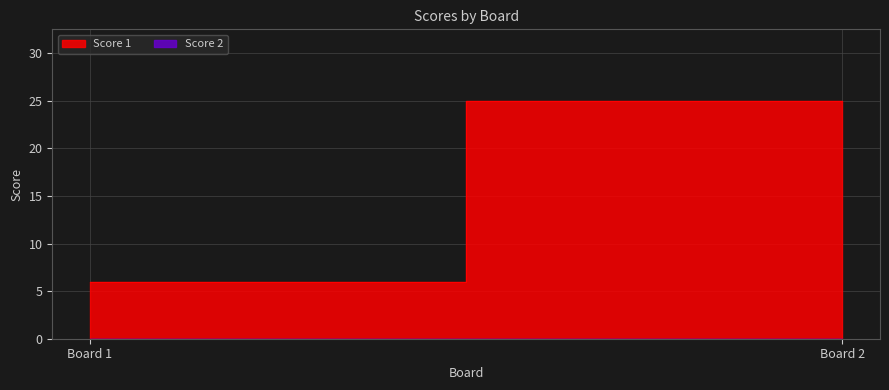

Which series has the widest spread of values?

Score 1